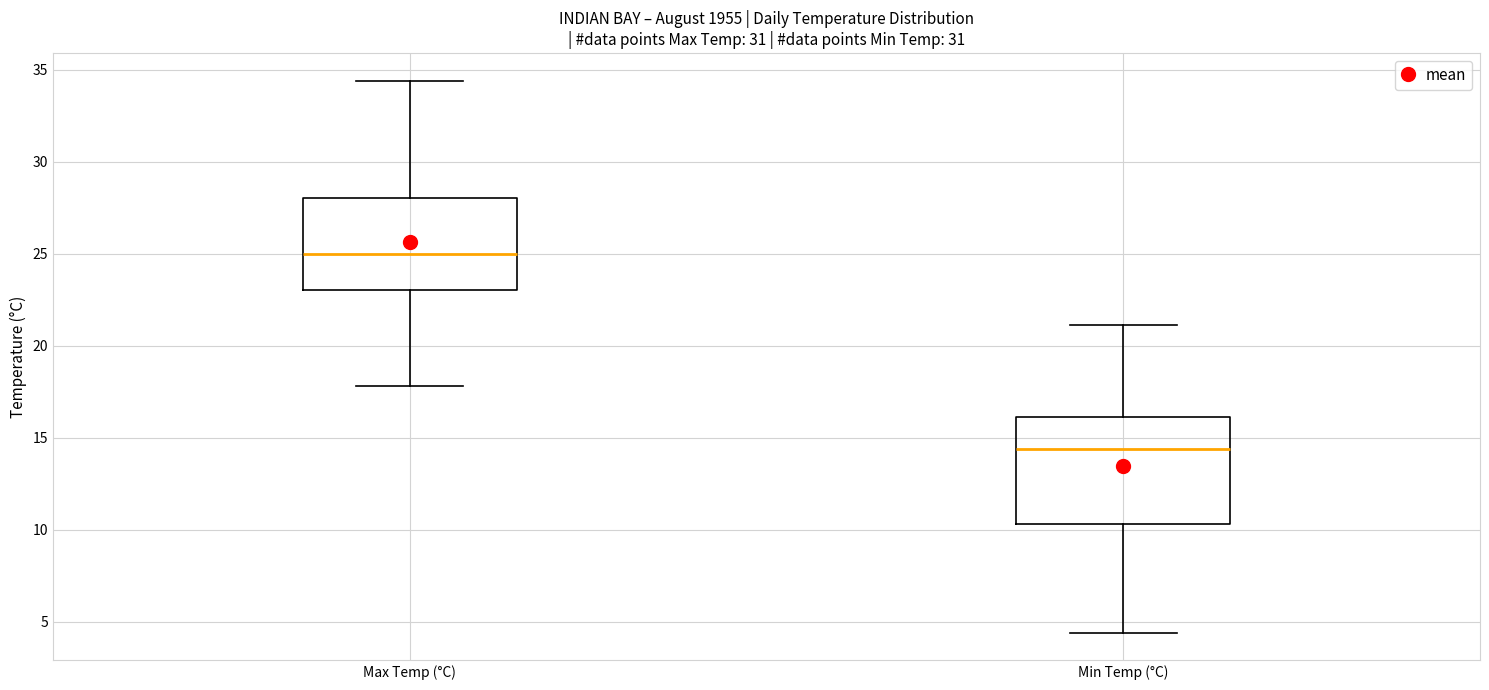

Reading left to right, read every box against the y-axis: the position of its median line, the range the box covers, and the ends of its whiskers. The values are not printed on the chart, so give them approximately, as read against the axis.

Max Temp (°C): median 25.0, box 23.0 to 28.0, whiskers 18.0 to 34.5
Min Temp (°C): median 14.5, box 10.5 to 16.0, whiskers 4.5 to 21.0